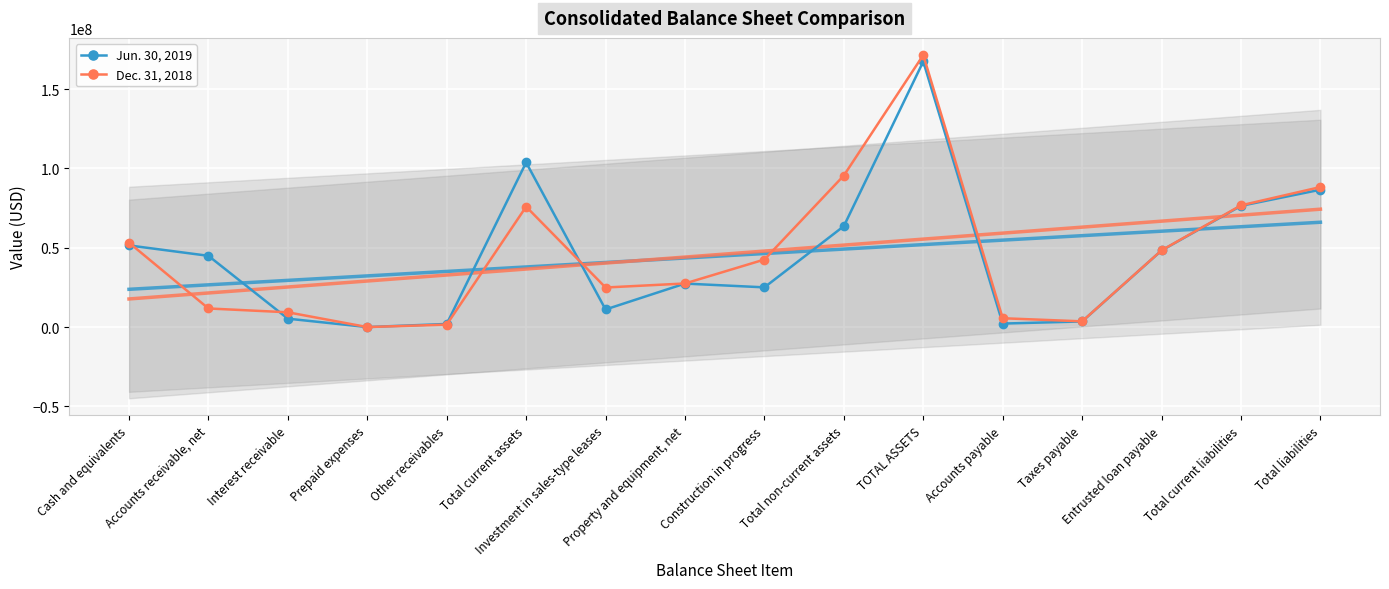

The value of Jun. 30, 2019 at Interest receivable is 8289350. True or false?

False